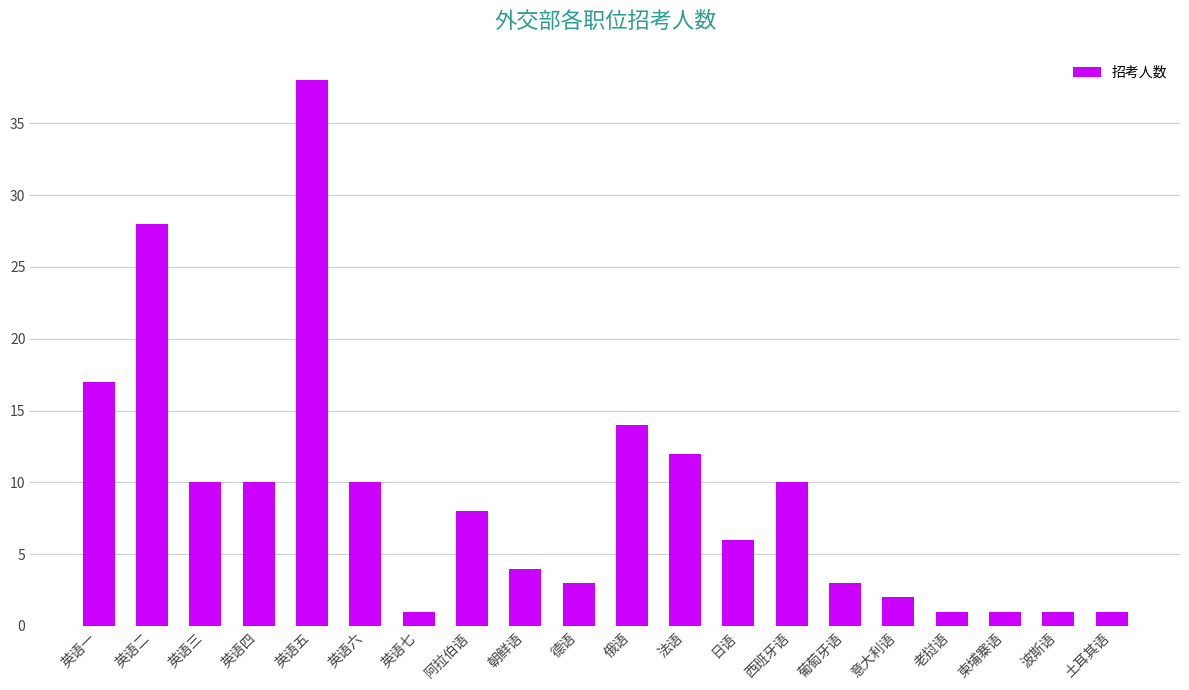

What is the smallest value displayed?

1